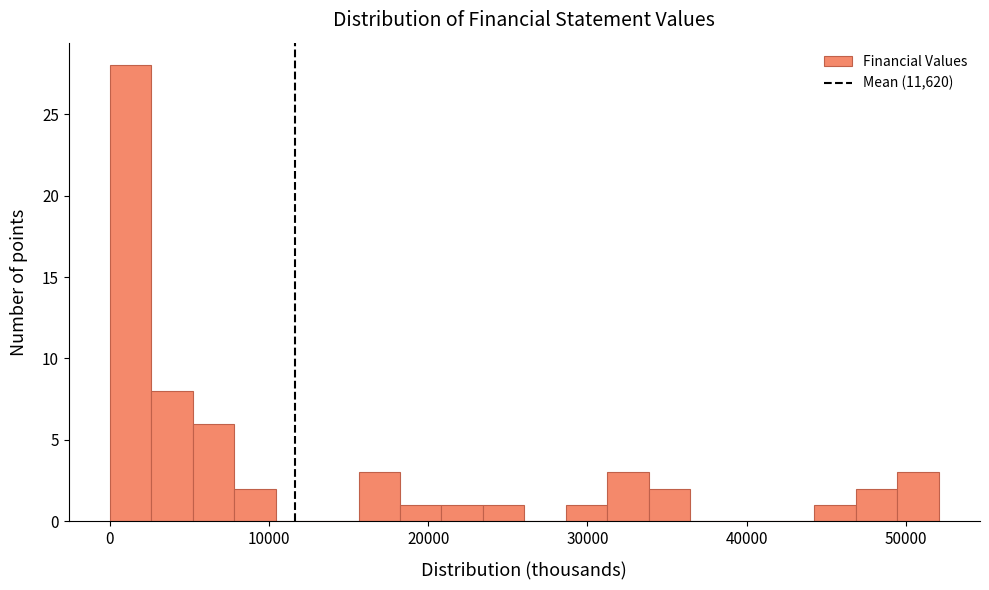

Read against the x-axis, roughly where is the centre of the tallest bar?

1000